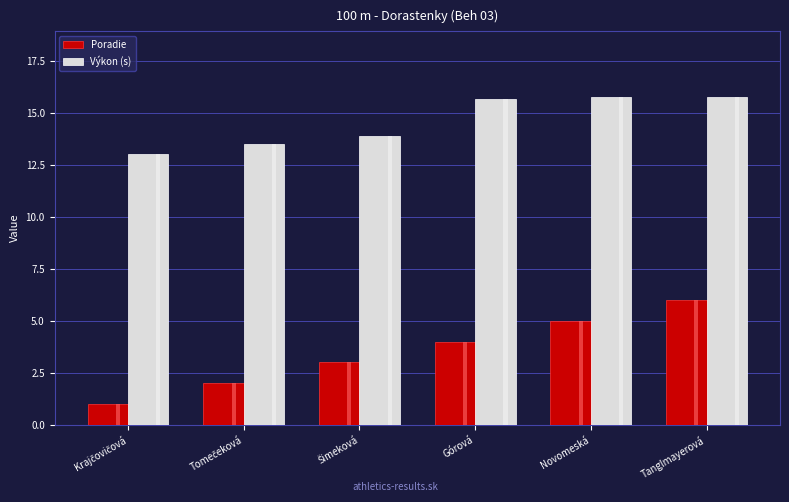

List the series in order of their peak value, highest first.

Výkon (s), Poradie